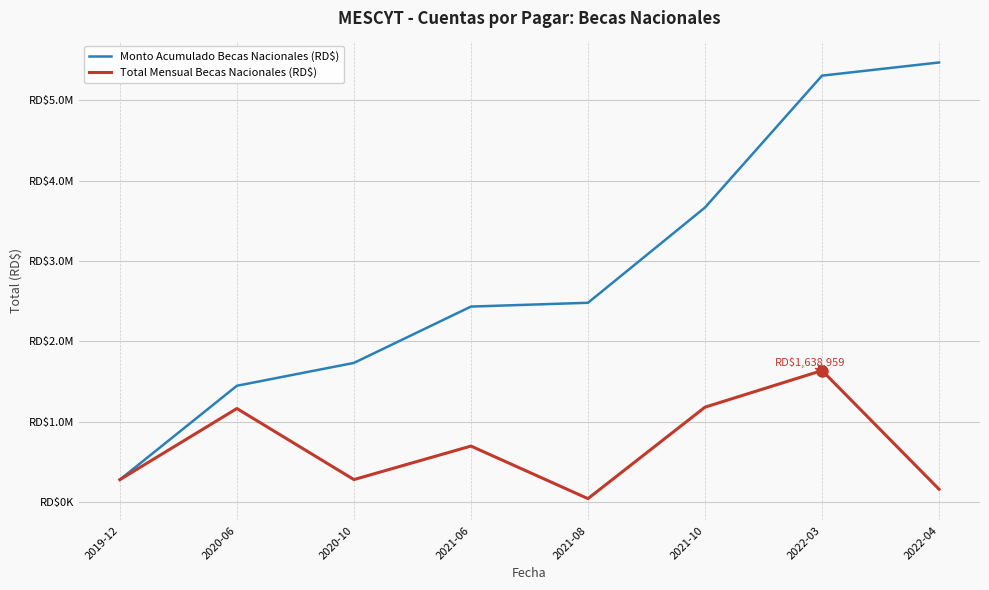

Where does the Total Mensual Becas Nacionales (RD$) series first go above 700159?

2020-06